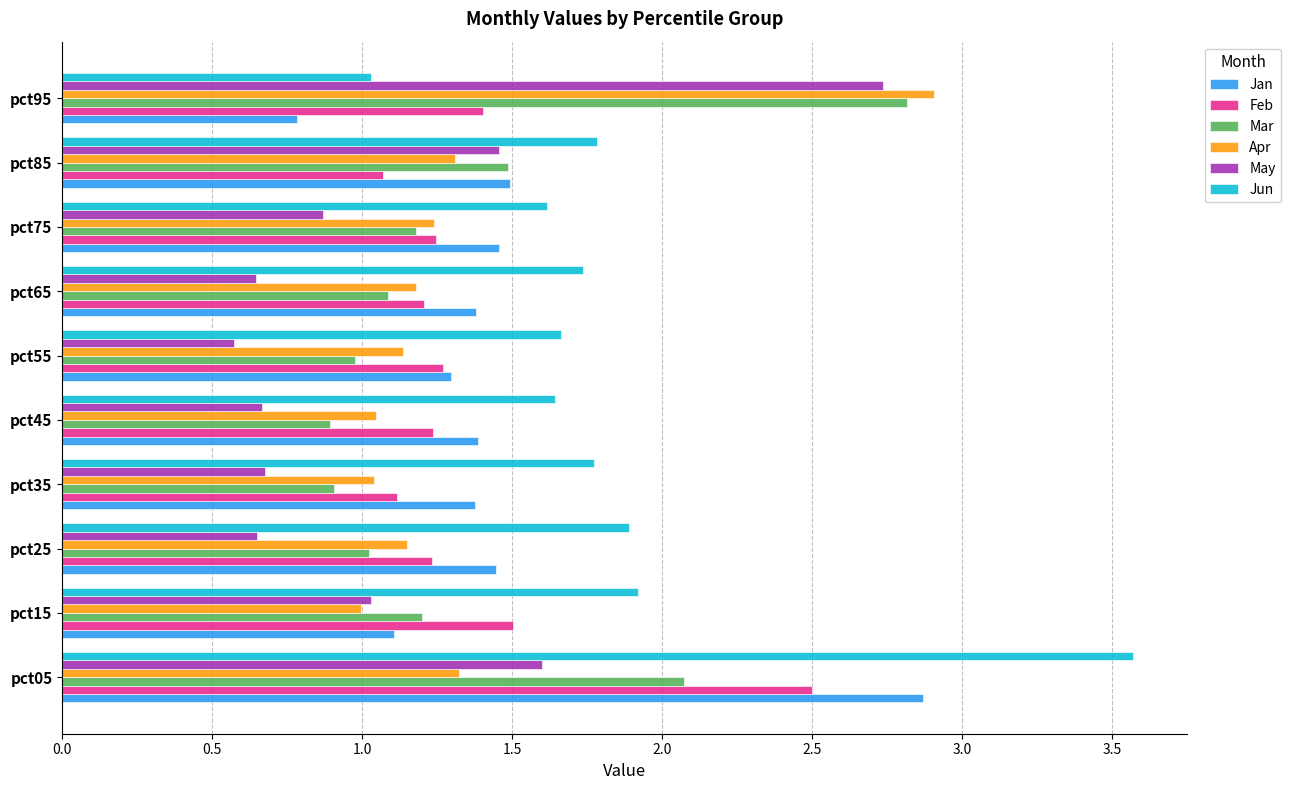

Where is Apr nearest to the value 1?

pct15